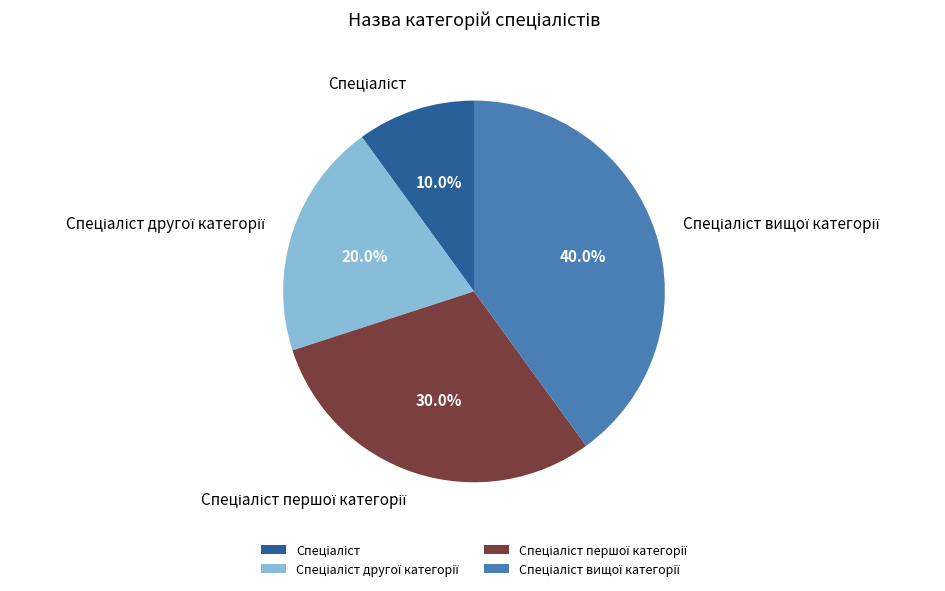

Is there any slice that represents more than half of the pie?

No